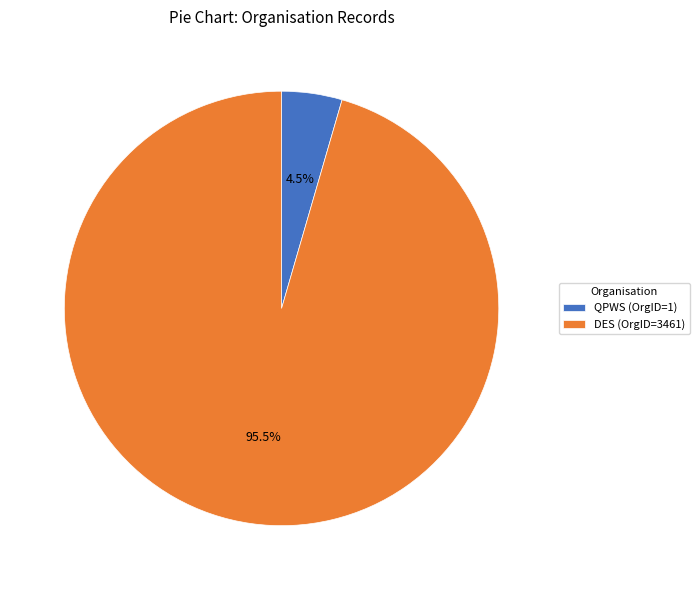

How many slices are in this pie chart?

2